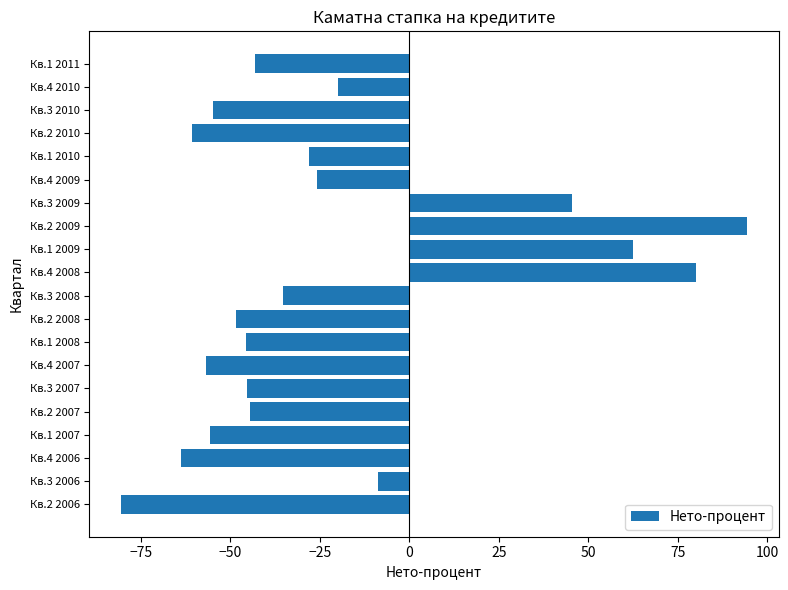

Which has a higher value, Кв.3 2006 or Кв.1 2008?

Кв.3 2006